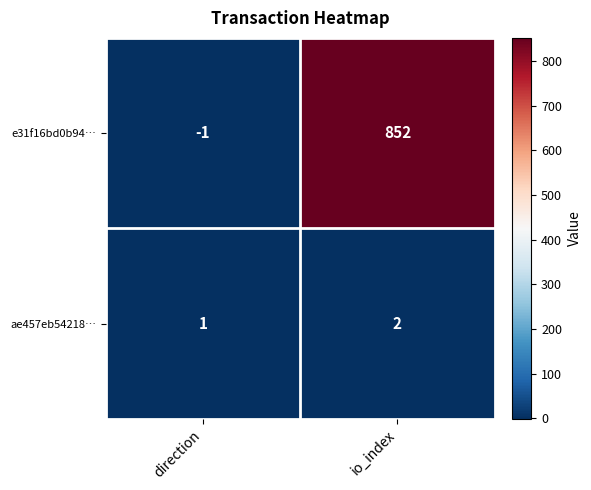

What is the sum of the e31f16bd0b94… values at io_index and direction?

851